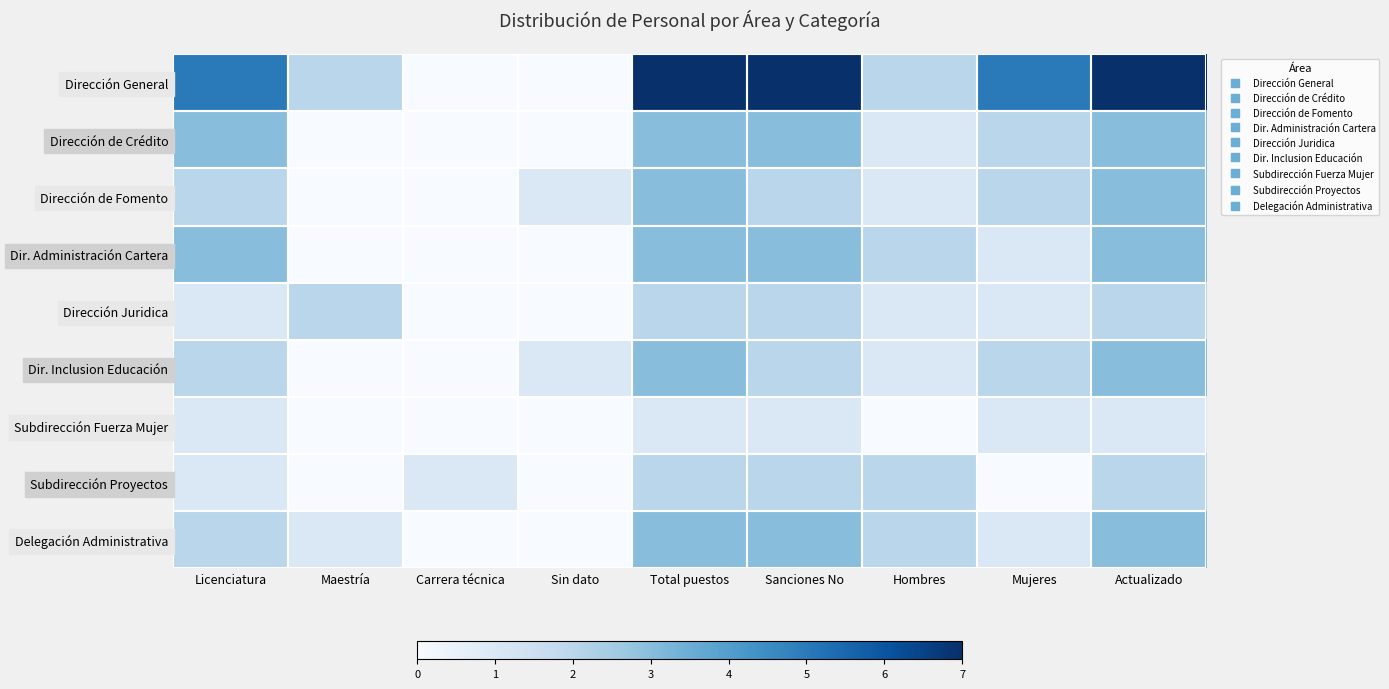

Reading right to left, extract all data points from this chart.

Dirección General: Actualizado=7	Mujeres=5	Hombres=2	Sanciones No=7	Total puestos=7	Sin dato=0	Carrera técnica=0	Maestría=2	Licenciatura=5
Dirección de Crédito: Actualizado=3	Mujeres=2	Hombres=1	Sanciones No=3	Total puestos=3	Sin dato=0	Carrera técnica=0	Maestría=0	Licenciatura=3
Dirección de Fomento: Actualizado=3	Mujeres=2	Hombres=1	Sanciones No=2	Total puestos=3	Sin dato=1	Carrera técnica=0	Maestría=0	Licenciatura=2
Dir. Administración Cartera: Actualizado=3	Mujeres=1	Hombres=2	Sanciones No=3	Total puestos=3	Sin dato=0	Carrera técnica=0	Maestría=0	Licenciatura=3
Dirección Juridica: Actualizado=2	Mujeres=1	Hombres=1	Sanciones No=2	Total puestos=2	Sin dato=0	Carrera técnica=0	Maestría=2	Licenciatura=1
Dir. Inclusion Educación: Actualizado=3	Mujeres=2	Hombres=1	Sanciones No=2	Total puestos=3	Sin dato=1	Carrera técnica=0	Maestría=0	Licenciatura=2
Subdirección Fuerza Mujer: Actualizado=1	Mujeres=1	Hombres=0	Sanciones No=1	Total puestos=1	Sin dato=0	Carrera técnica=0	Maestría=0	Licenciatura=1
Subdirección Proyectos: Actualizado=2	Mujeres=0	Hombres=2	Sanciones No=2	Total puestos=2	Sin dato=0	Carrera técnica=1	Maestría=0	Licenciatura=1
Delegación Administrativa: Actualizado=3	Mujeres=1	Hombres=2	Sanciones No=3	Total puestos=3	Sin dato=0	Carrera técnica=0	Maestría=1	Licenciatura=2